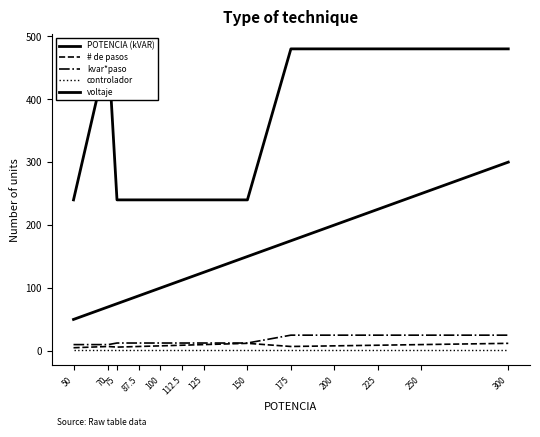

True or false: # de pasos and voltaje cross at least once.

False